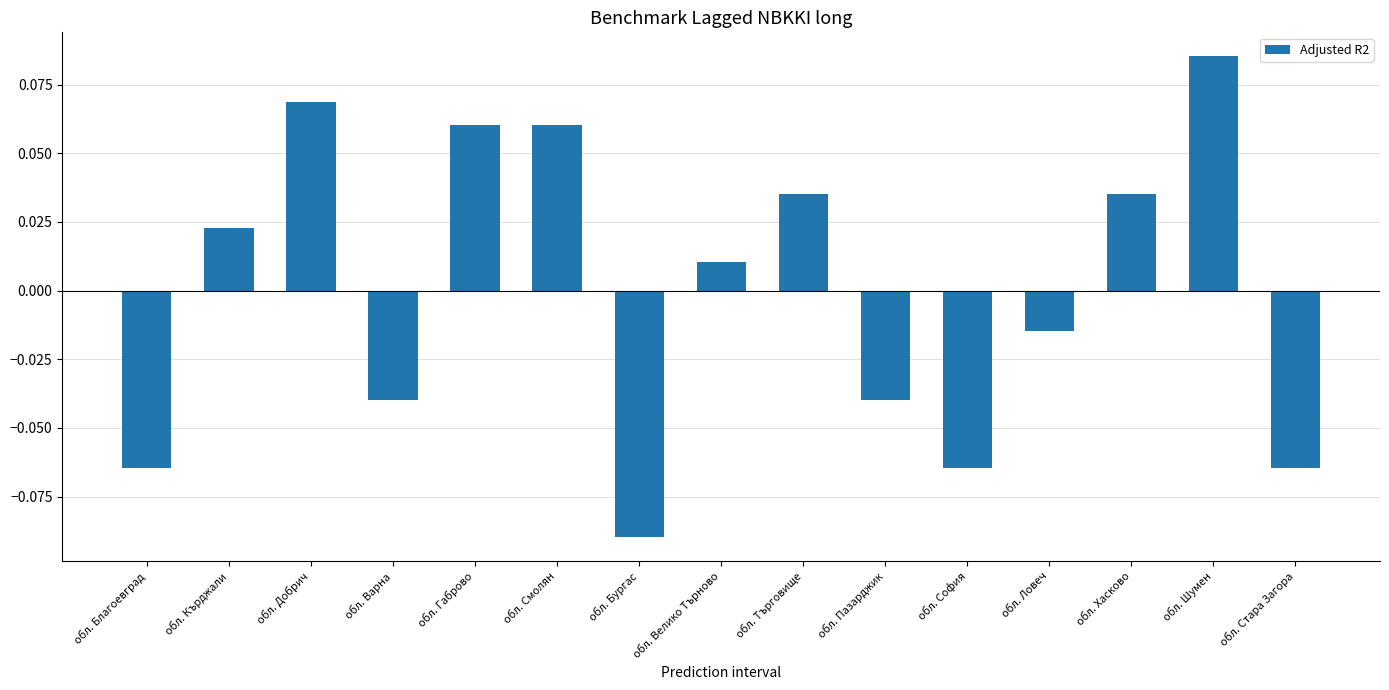

What position from the left is обл. Велико Търново?

8